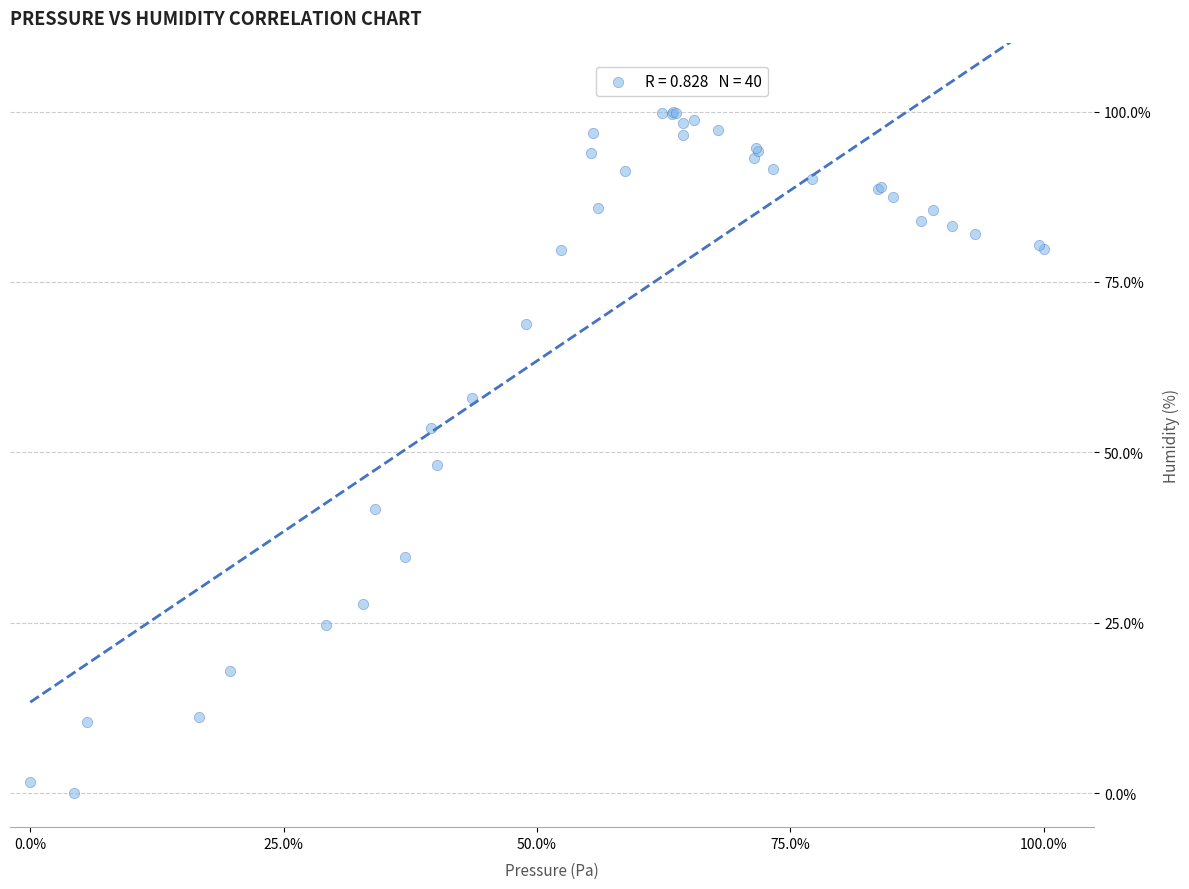

What Y value in the scatter plot is closest to 50?

48.2